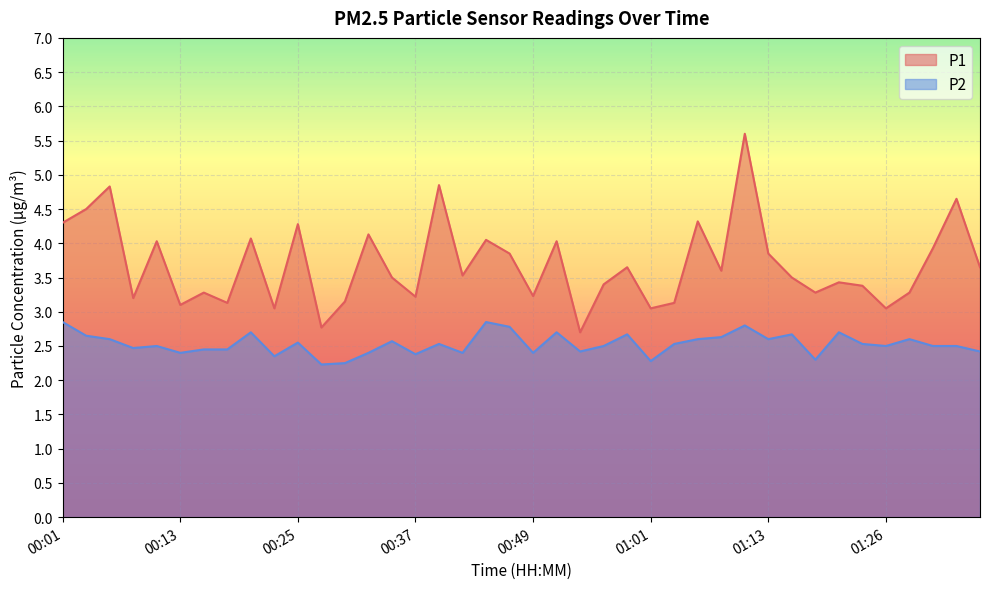

What is the lowest value of the P2 series?

2.2